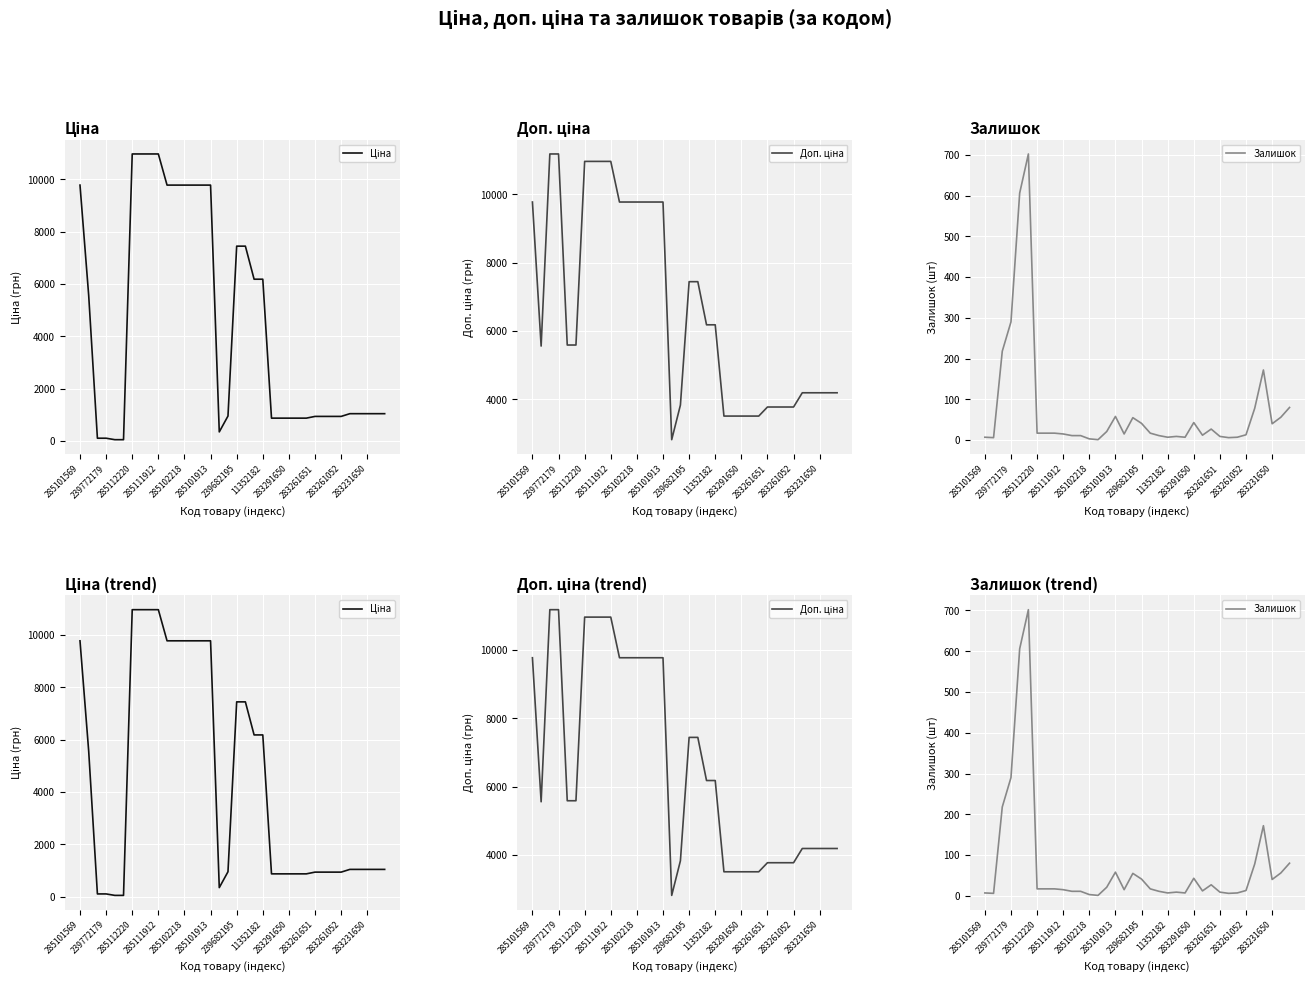

In Ціна, how many points are lower than both neighbors (excluding endpoints)?

1